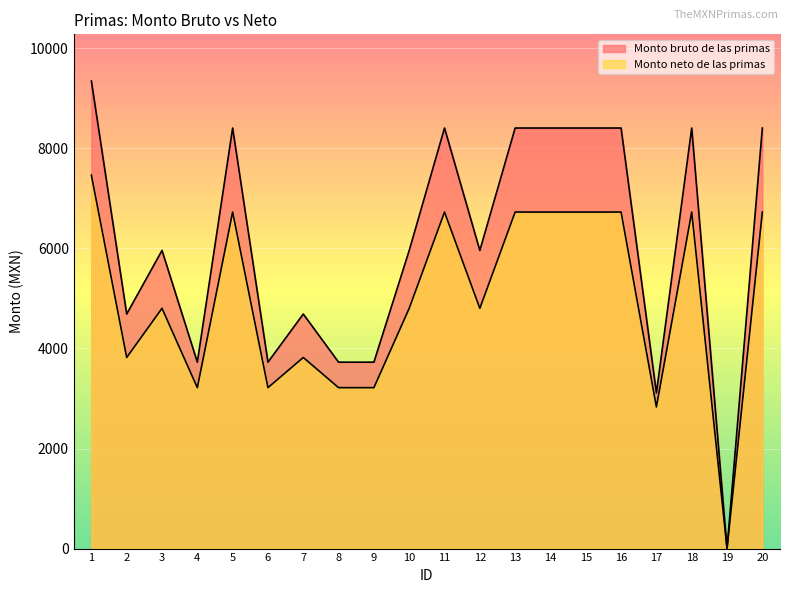

What is the sum of all Monto bruto de las primas values?

121875.1